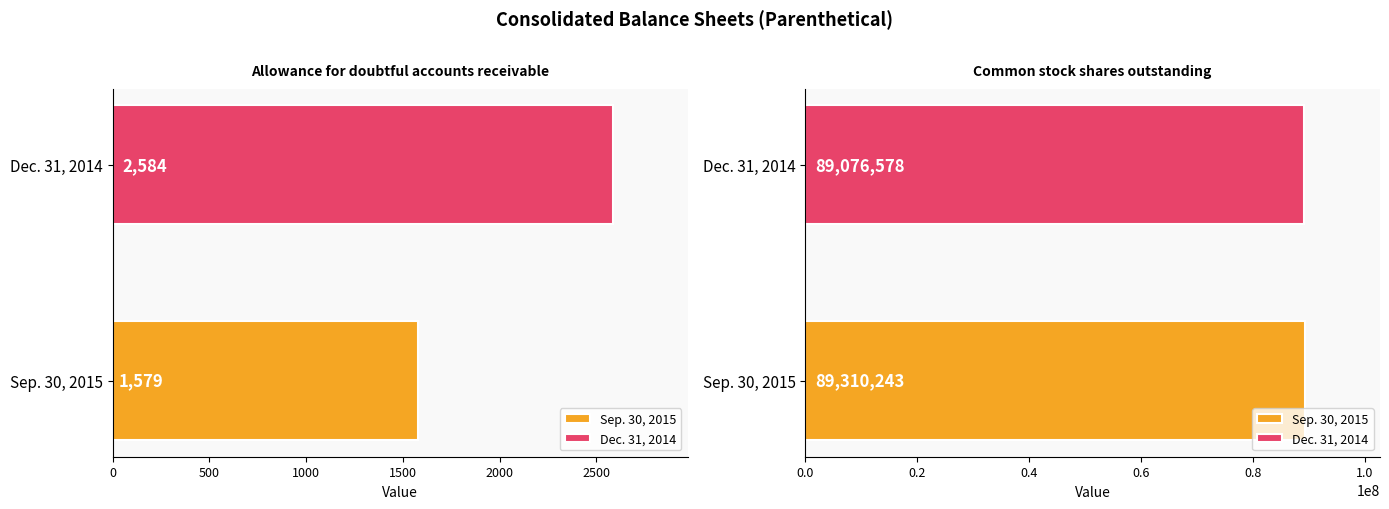

Reading right to left, what are all the values shown in this chart?

Sep. 30, 2015: 89310243	1579
Dec. 31, 2014: 89076578	2584